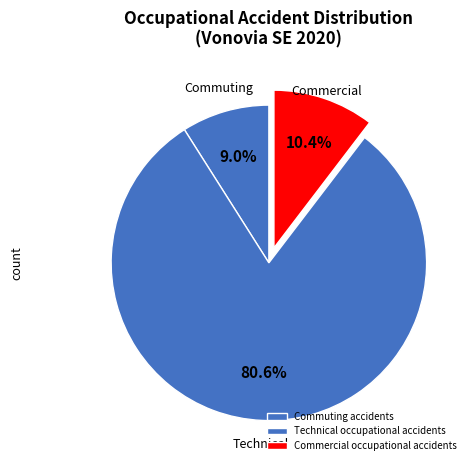

Count the number of slices in the pie.

3